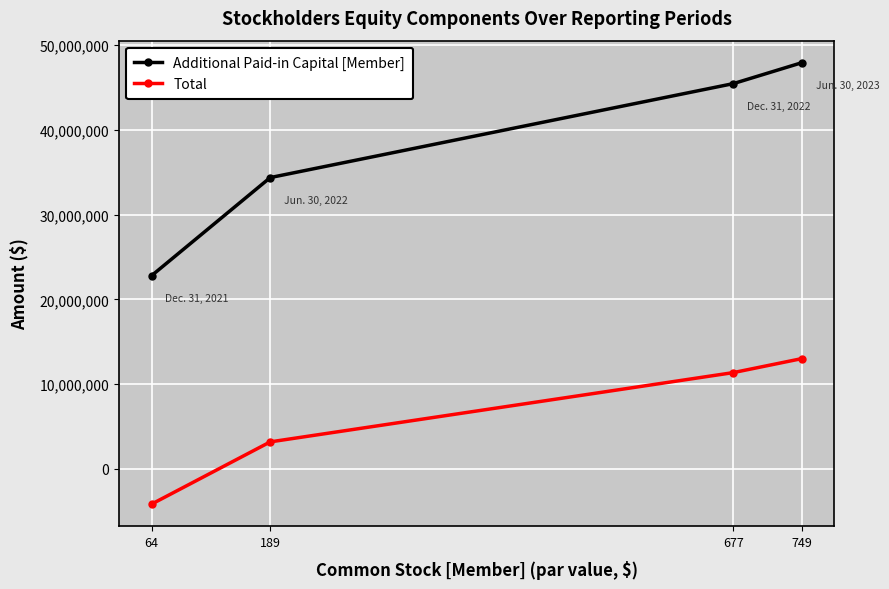

What is the difference between the Additional Paid-in Capital [Member] values at 677 and 749?

2464456